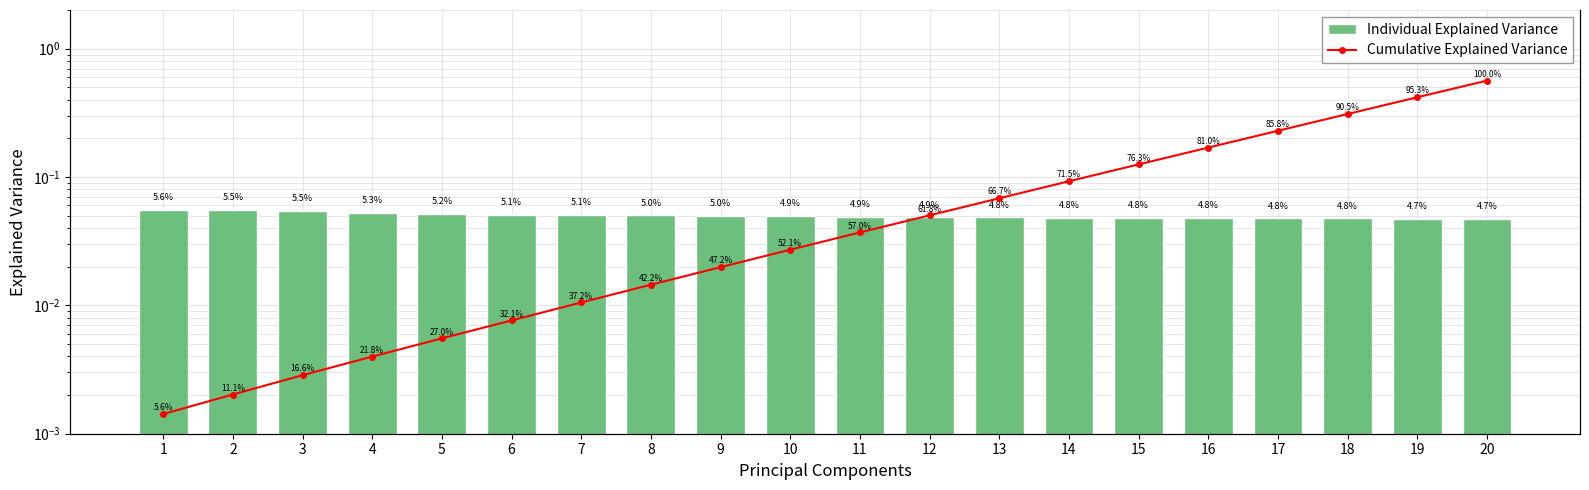

Reading left to right, what are all the values shown in this chart?

Individual Explained Variance: 0.1	0.1	0.1	0.1	0.1	0.1	0.1	0.1	0.0	0.0	0.0	0.0	0.0	0.0	0.0	0.0	0.0	0.0	0.0	0.0
Cumulative Explained Variance: 0.1	0.1	0.2	0.2	0.3	0.3	0.4	0.4	0.5	0.5	0.6	0.6	0.7	0.7	0.8	0.8	0.9	0.9	1.0	1.0